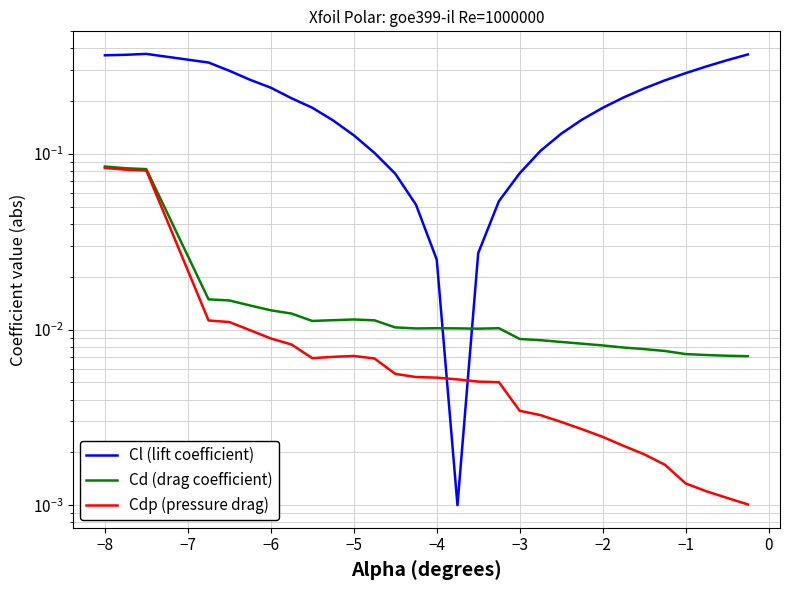

Reading right to left, list all the values displayed in this chart.

Cl (lift coefficient): 0.4	0.3	0.3	0.3	0.3	0.2	0.2	0.2	0.2	0.1	0.1	0.1	0.1	0.0	0.0	0.0	0.1	0.1	0.1	0.1	0.2	0.2	0.2	0.2	0.3	0.3	0.3	0.4	0.4	0.4
Cd (drag coefficient): 0.0	0.0	0.0	0.0	0.0	0.0	0.0	0.0	0.0	0.0	0.0	0.0	0.0	0.0	0.0	0.0	0.0	0.0	0.0	0.0	0.0	0.0	0.0	0.0	0.0	0.0	0.0	0.1	0.1	0.1
Cdp (pressure drag): 0.0	0.0	0.0	0.0	0.0	0.0	0.0	0.0	0.0	0.0	0.0	0.0	0.0	0.0	0.0	0.0	0.0	0.0	0.0	0.0	0.0	0.0	0.0	0.0	0.0	0.0	0.0	0.1	0.1	0.1